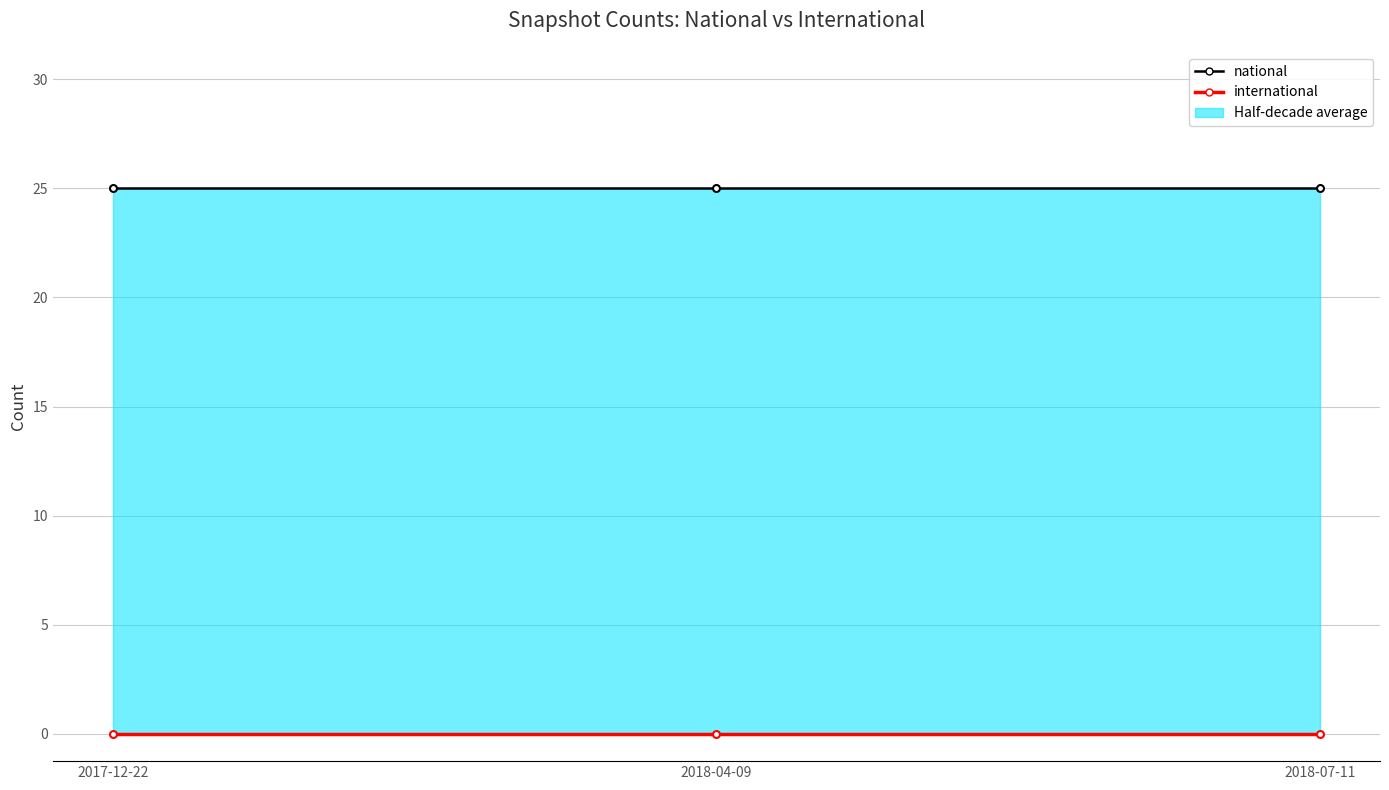

Reading left to right, extract all data points from this chart.

national: 25	25	25
international: 0	0	0